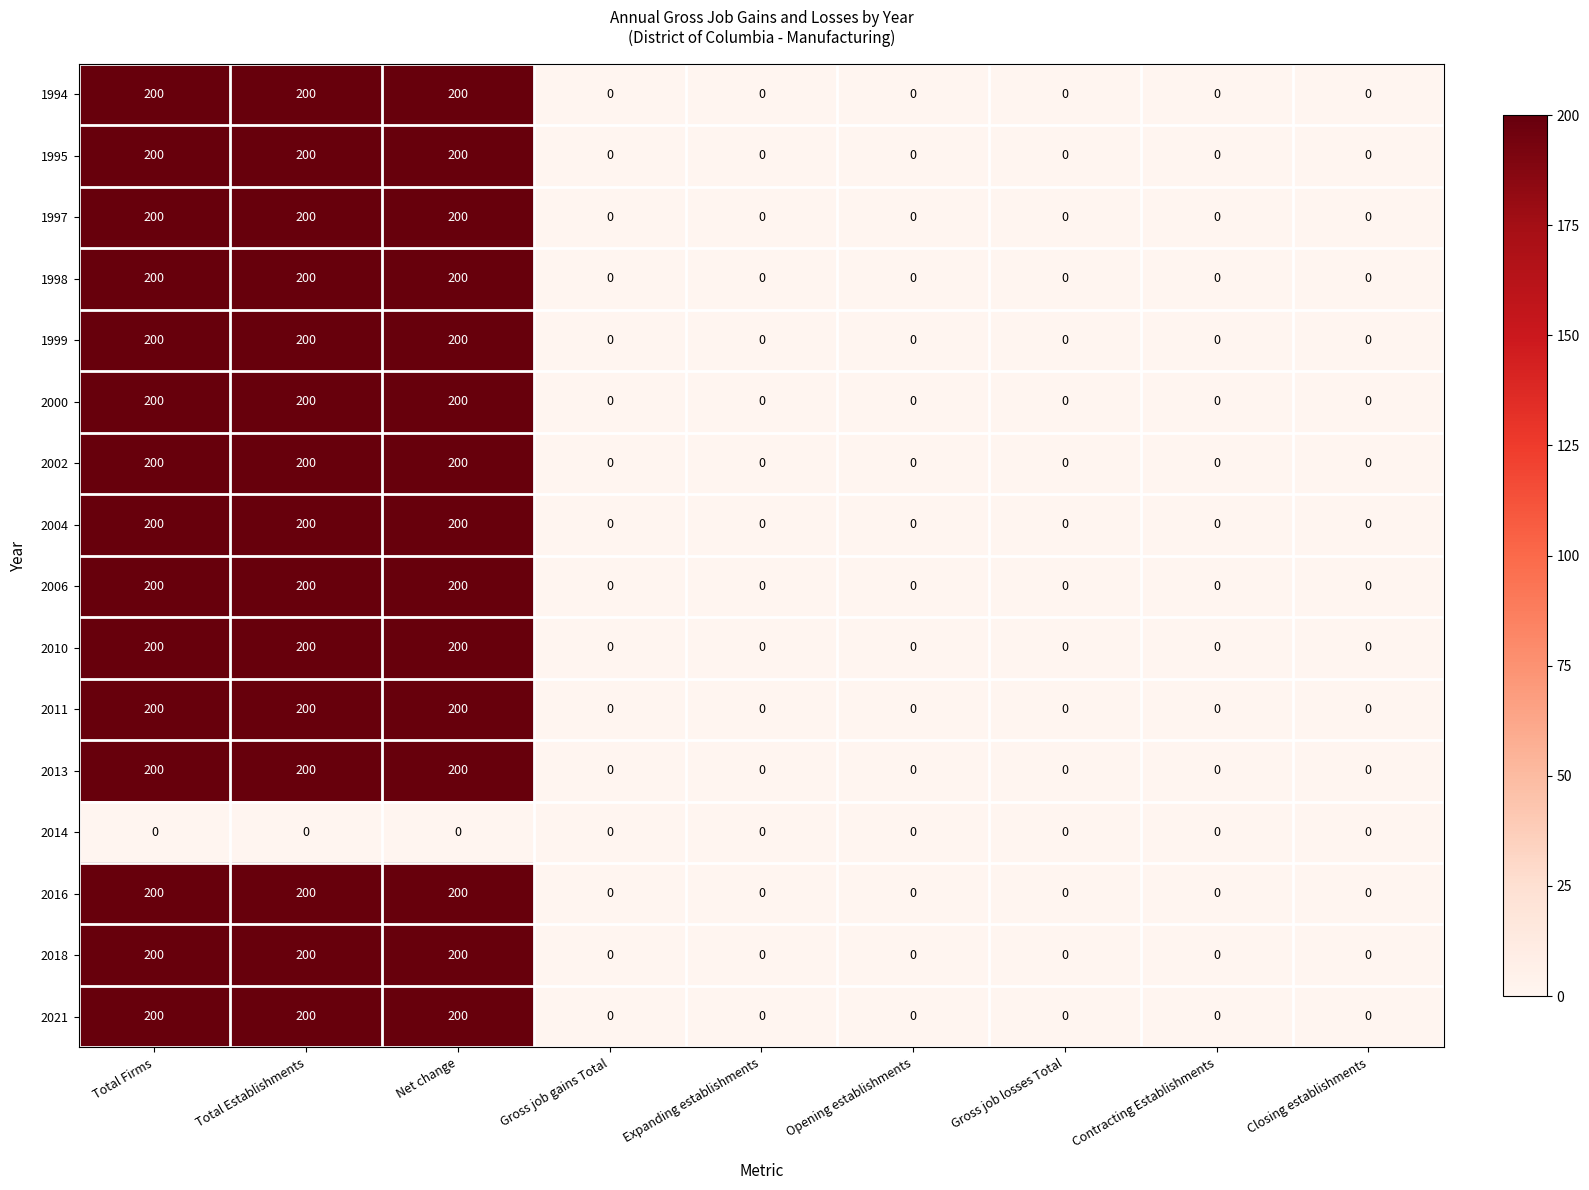

Is it true that 1994 equals 116 at Opening establishments?

False